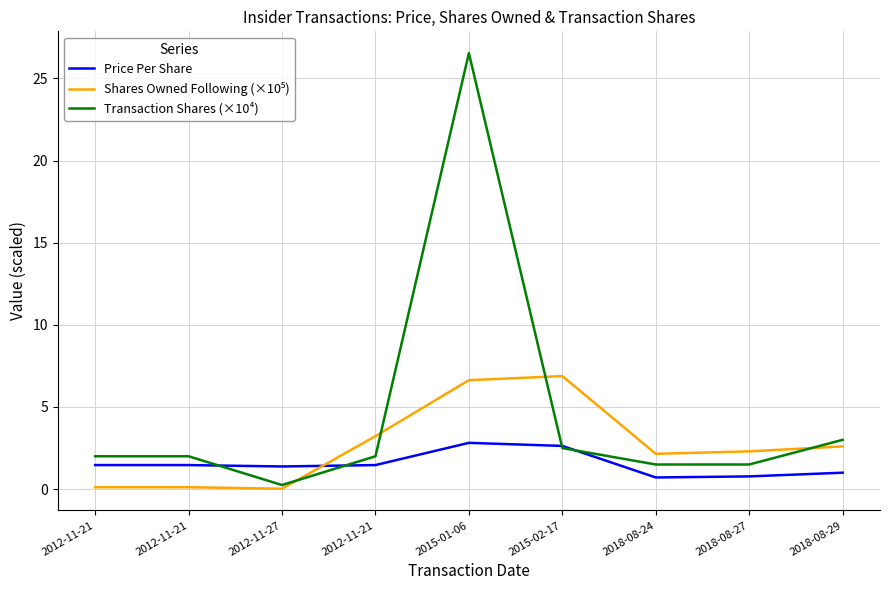

Count the number of data series in this chart.

3